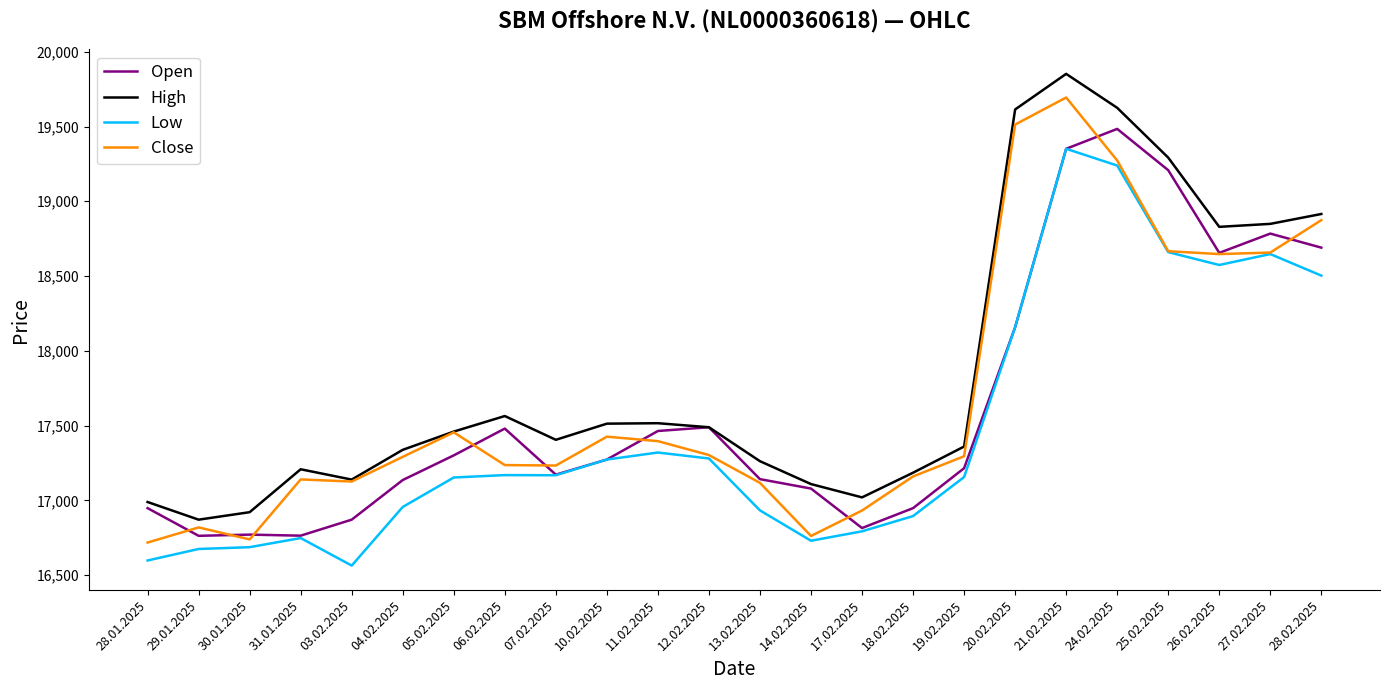

Is the value of Low at 11.02.2025 greater than the value of High at 19.02.2025?

No